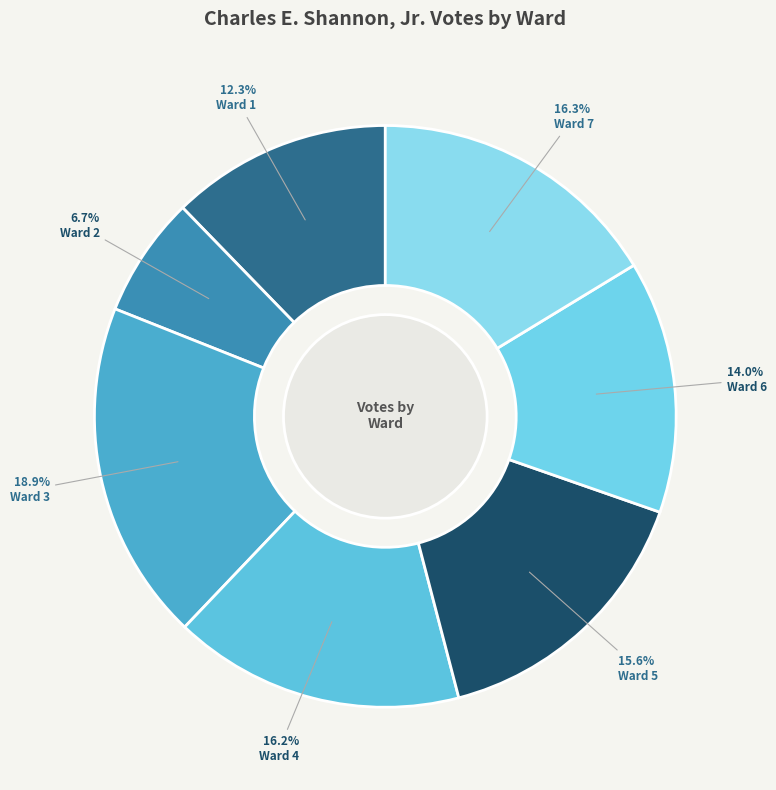

What is the smallest slice in the pie chart?

Ward 2